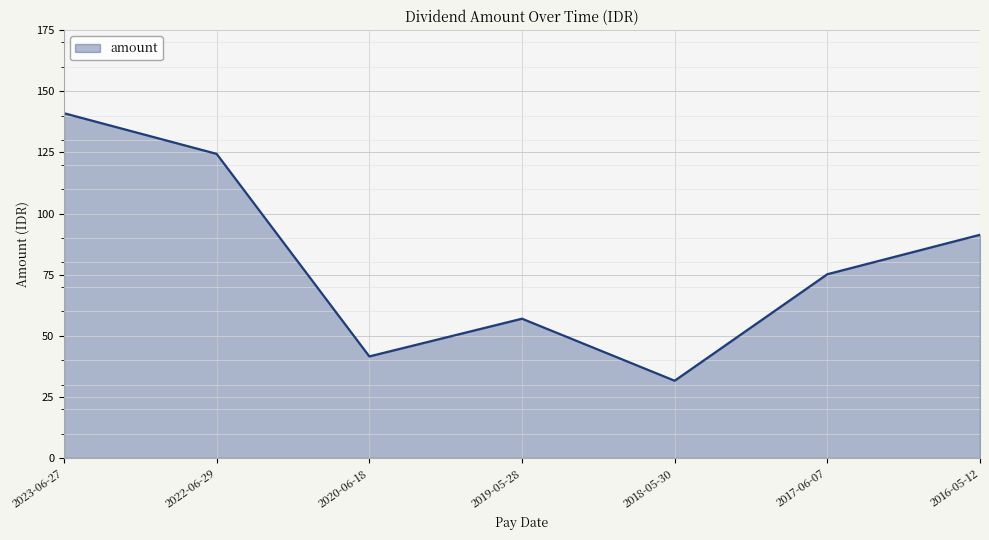

What value does the data have at 2022-06-29?

124.4